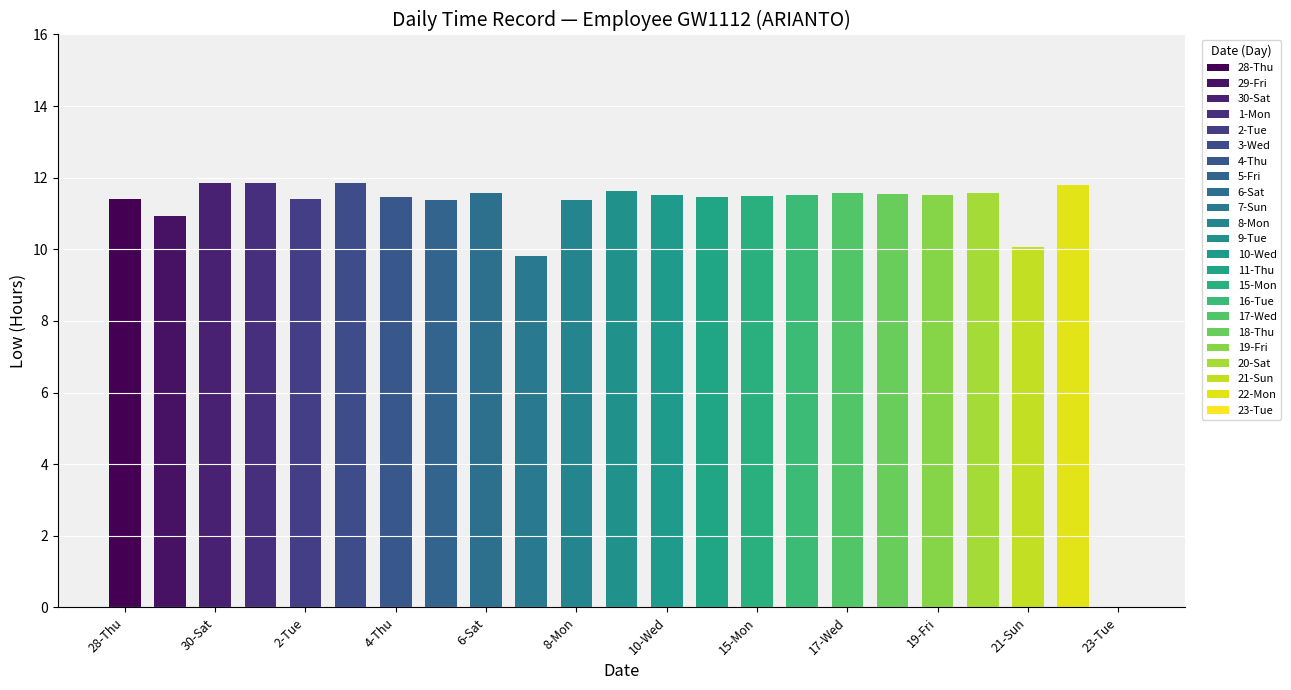

Which category has the highest value across all series?

30-Sat